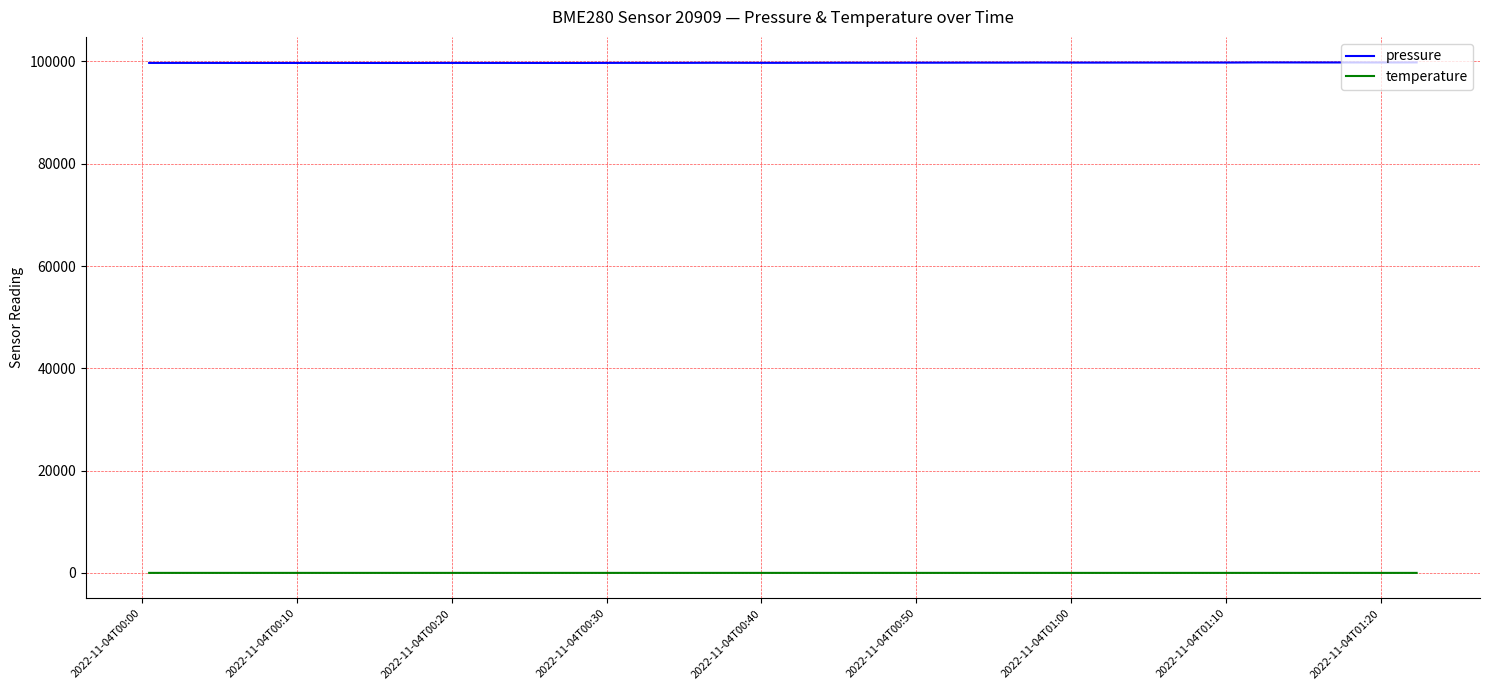

Rank the series by their maximum value, from lowest to highest.

temperature, pressure